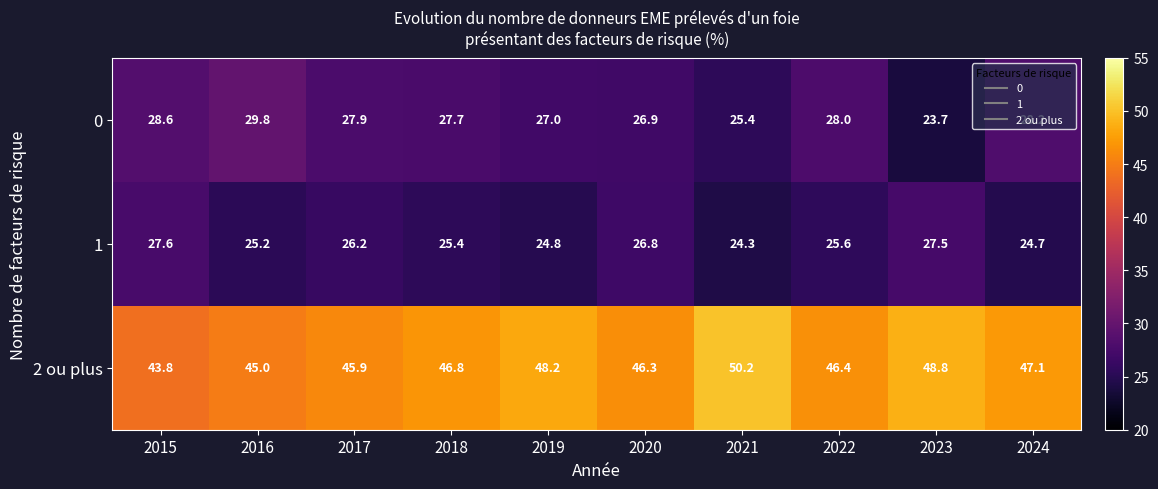

What is the difference between the second highest and minimum values in the 2 ou plus series?

5.0